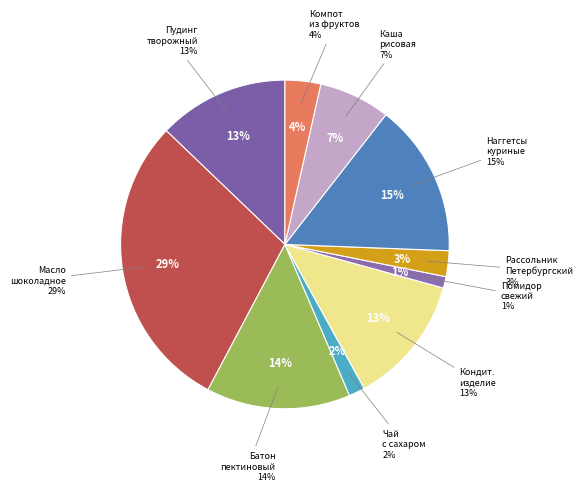

To the nearest percent, what is the combined percentage of Батон пектиновый and Помидор свежий?

15%